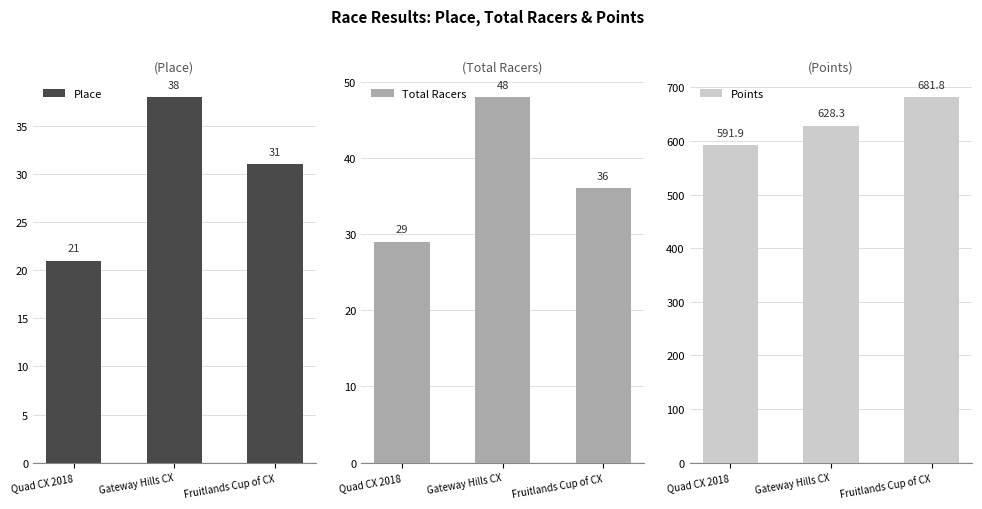

What is the maximum value shown in the chart?

681.8